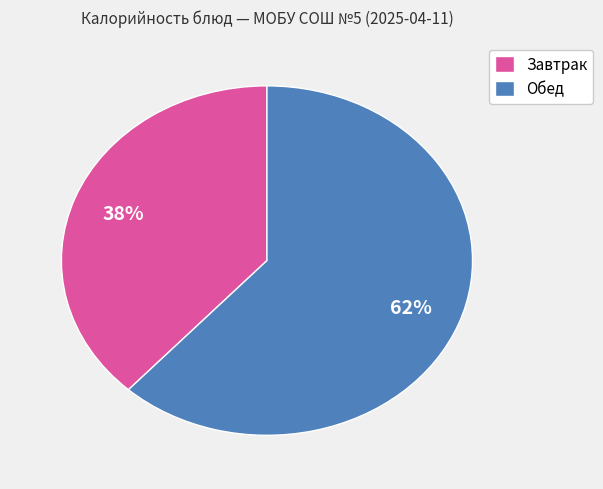

Rank the categories by value from highest to lowest.

Обед, Завтрак